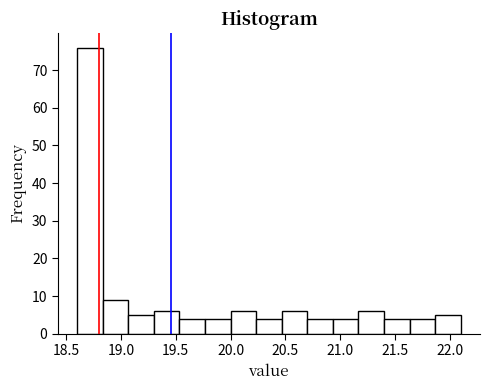

Reading left to right, transcribe this chart: for each bar, give the range it covers on the x-axis and its height. Neither the bar edges nor the heights are printed on the chart, so give them approximately, as read against the axes.

18.60 to 18.85: 76
18.85 to 19.05: 9
19.05 to 19.30: 5
19.30 to 19.55: 6
19.55 to 19.75: 4
19.75 to 20.00: 4
20.00 to 20.25: 6
20.25 to 20.45: 4
20.45 to 20.70: 6
20.70 to 20.95: 4
20.95 to 21.15: 4
21.15 to 21.40: 6
21.40 to 21.65: 4
21.65 to 21.85: 4
21.85 to 22.10: 5